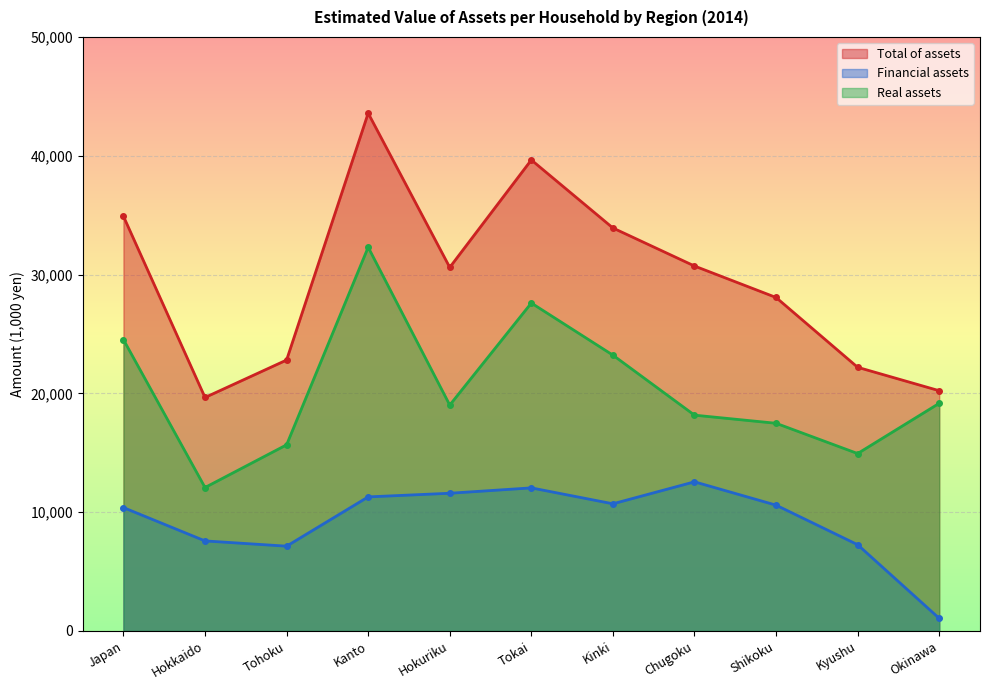

How many data points does each series have?

11